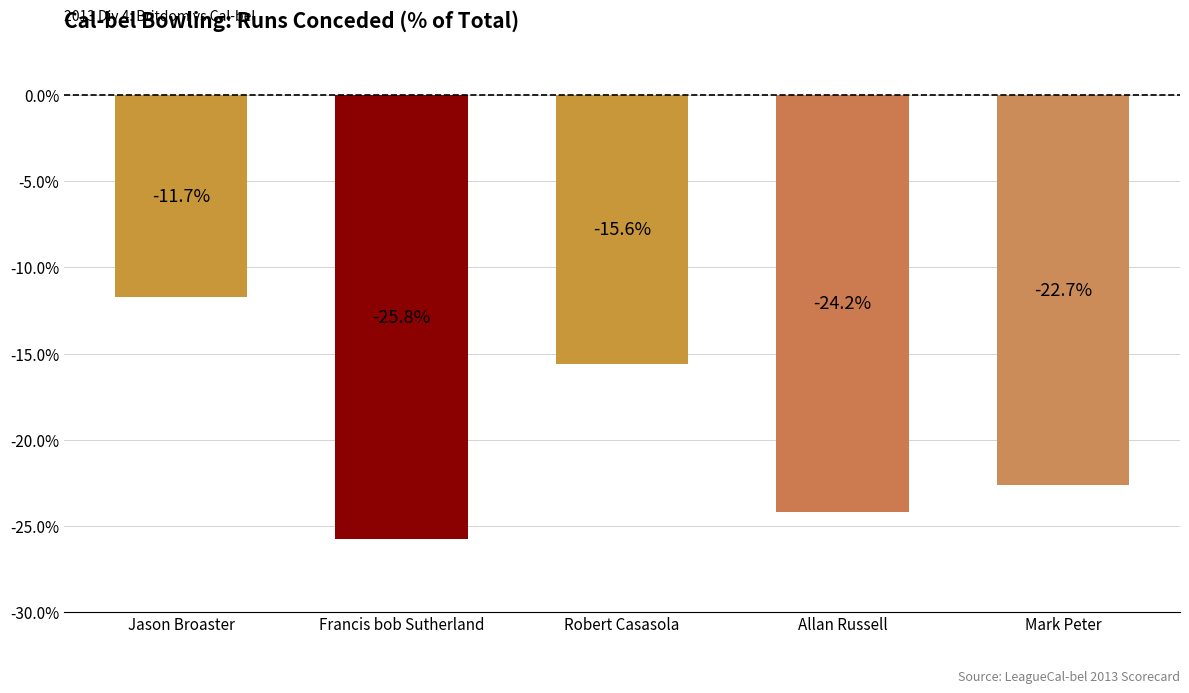

The value at Francis bob Sutherland is -0.1. True or false?

False